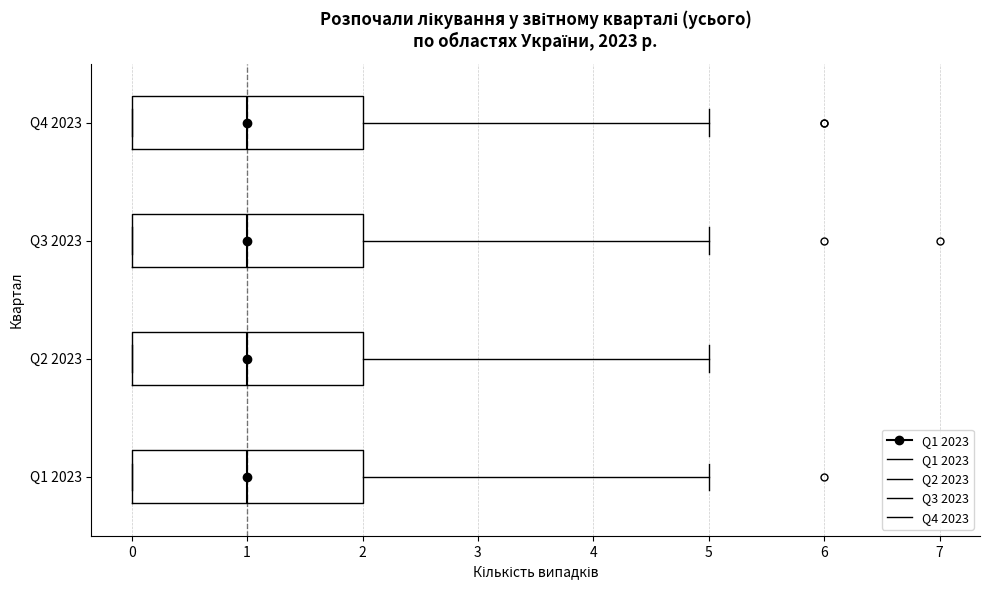

Reading bottom to top, transcribe this box plot: for each box, give where its median line is, the range the box spans, and where its two whiskers end, as read against the x-axis. The values are not printed on the chart, so give them approximately, as read against the axis.

Q1 2023: median 1, box 0 to 2, whiskers 0 to 5
Q2 2023: median 1, box 0 to 2, whiskers 0 to 5
Q3 2023: median 1, box 0 to 2, whiskers 0 to 5
Q4 2023: median 1, box 0 to 2, whiskers 0 to 5